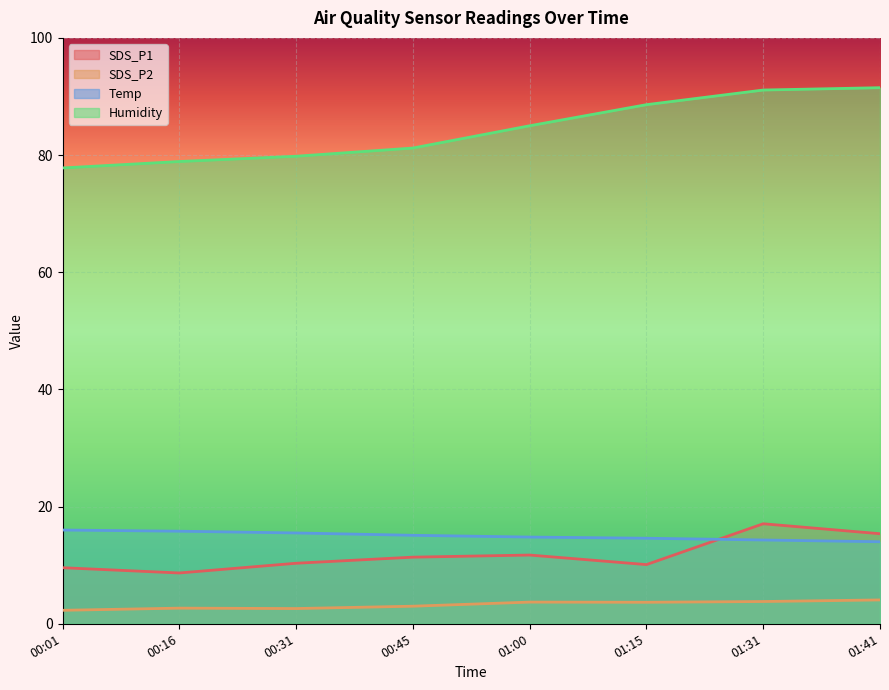

How many lines are shown in the chart?

4